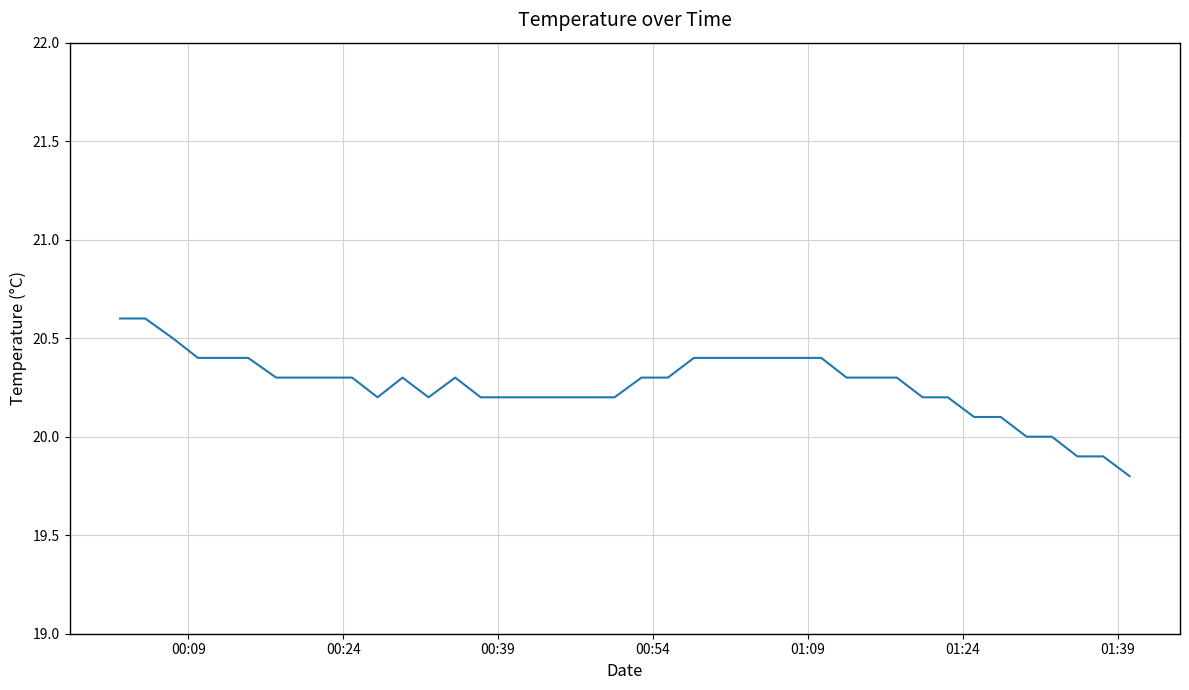

What is the smallest value displayed?

19.8